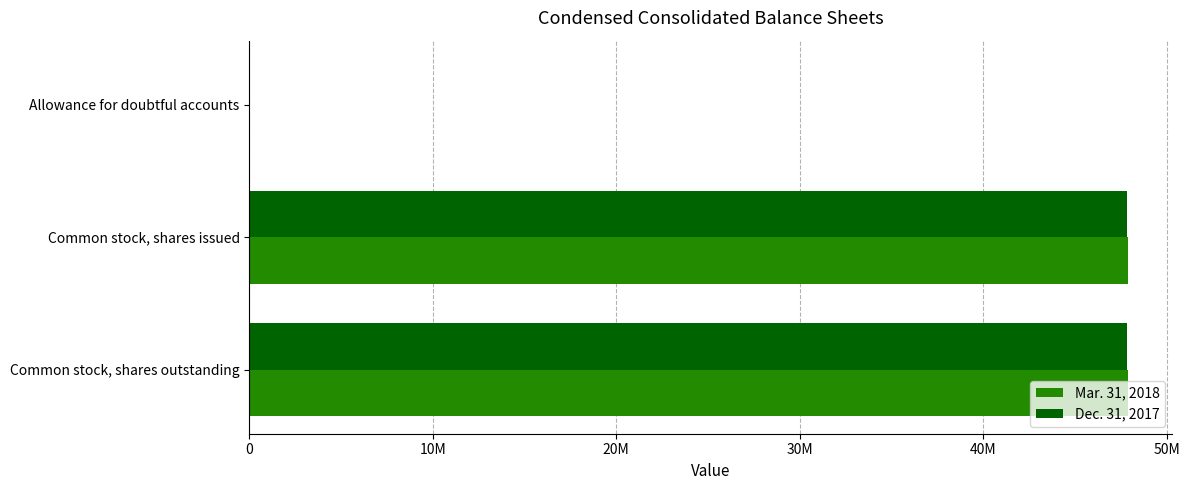

List the series in order of their peak value, lowest first.

Dec. 31, 2017, Mar. 31, 2018